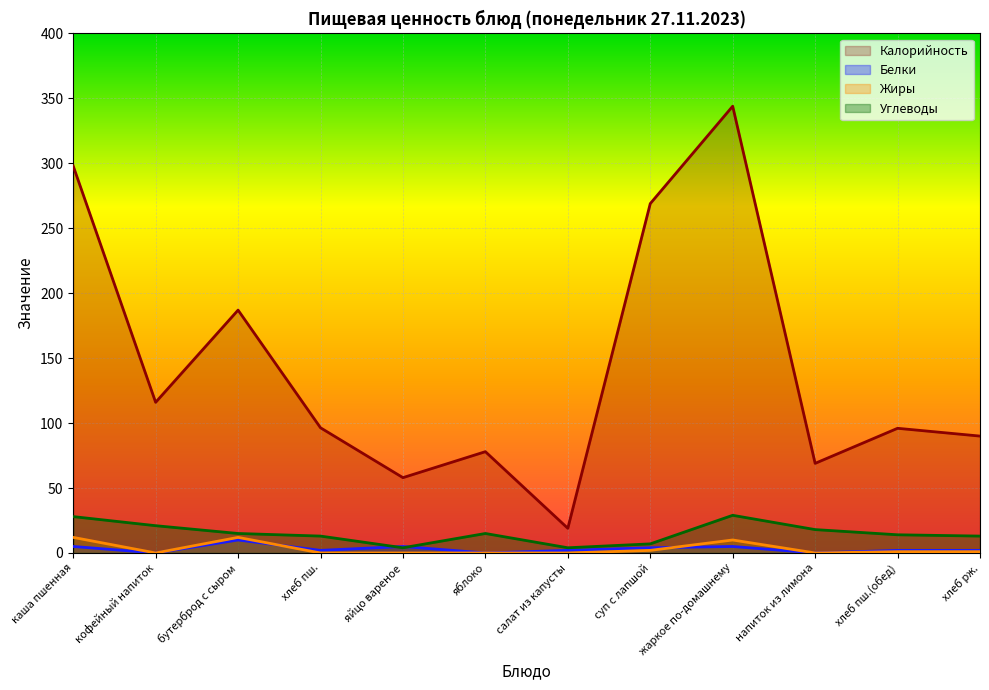

What is the total value across all series at яйцо вареное?

67.0